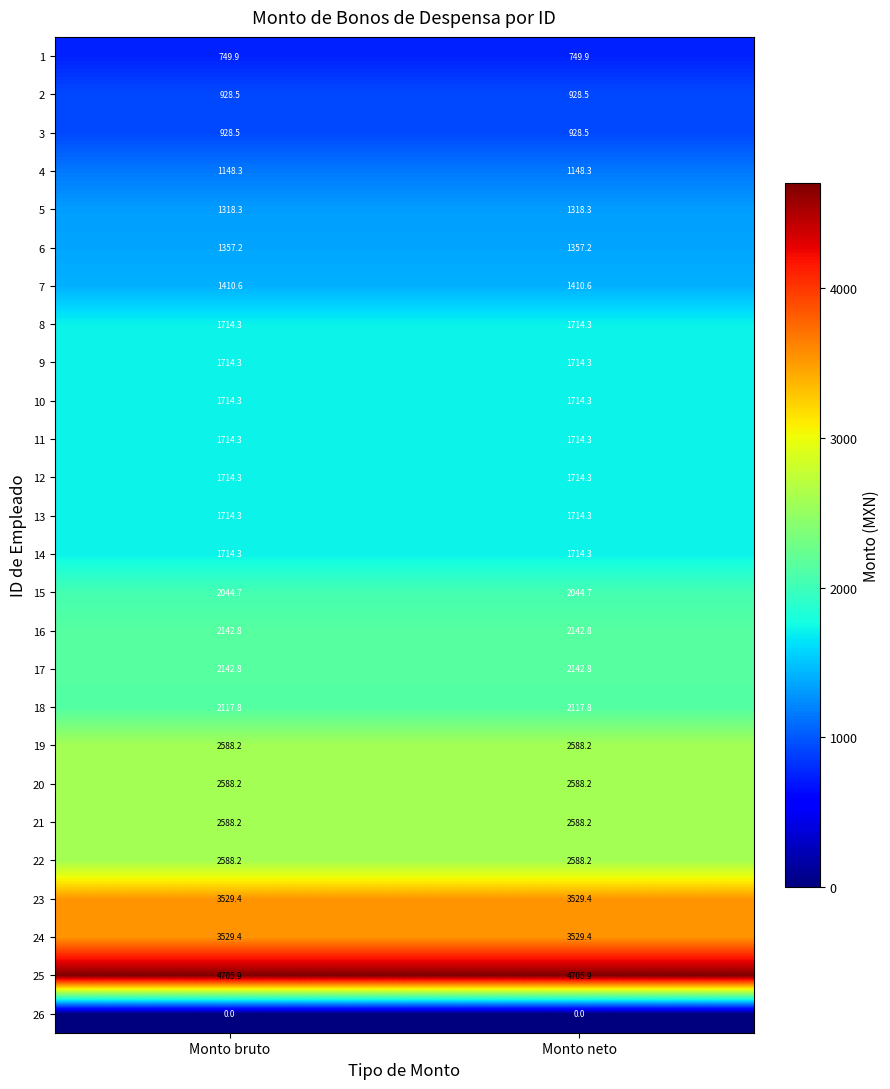

The value of 2 at Monto bruto is 1338.6. True or false?

False